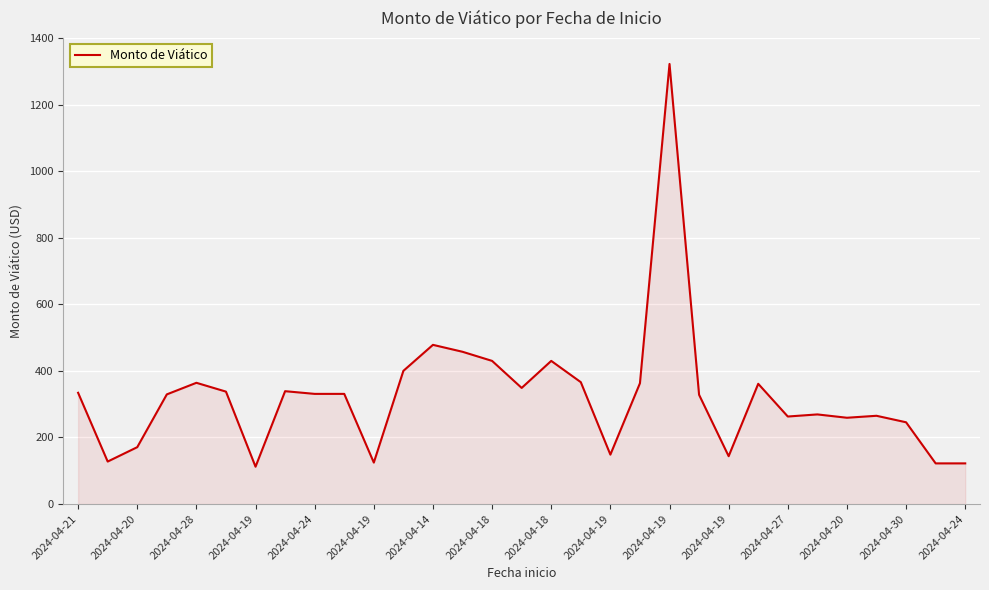

What is the difference between the maximum and minimum values?

1210.0